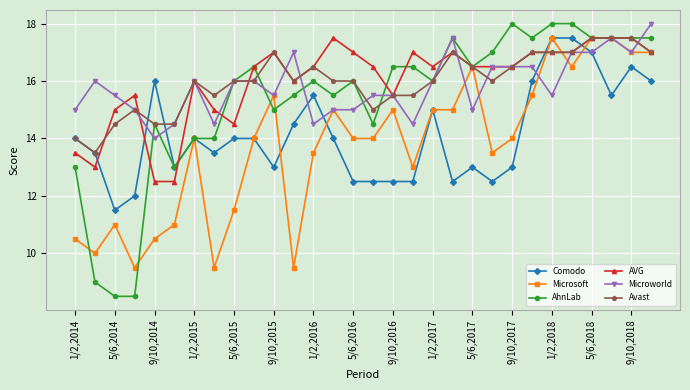

Which series has the widest spread of values?

AhnLab